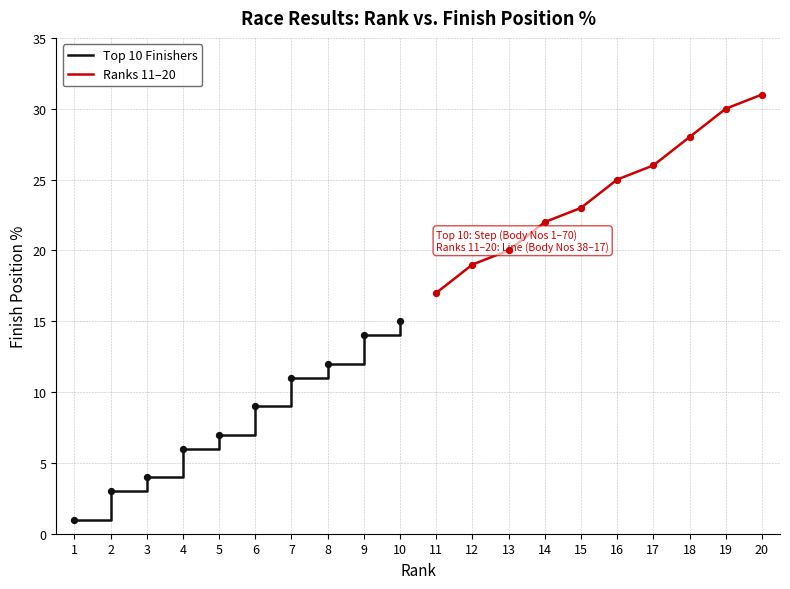

Which series reaches the maximum Y coordinate?

Ranks 11–20